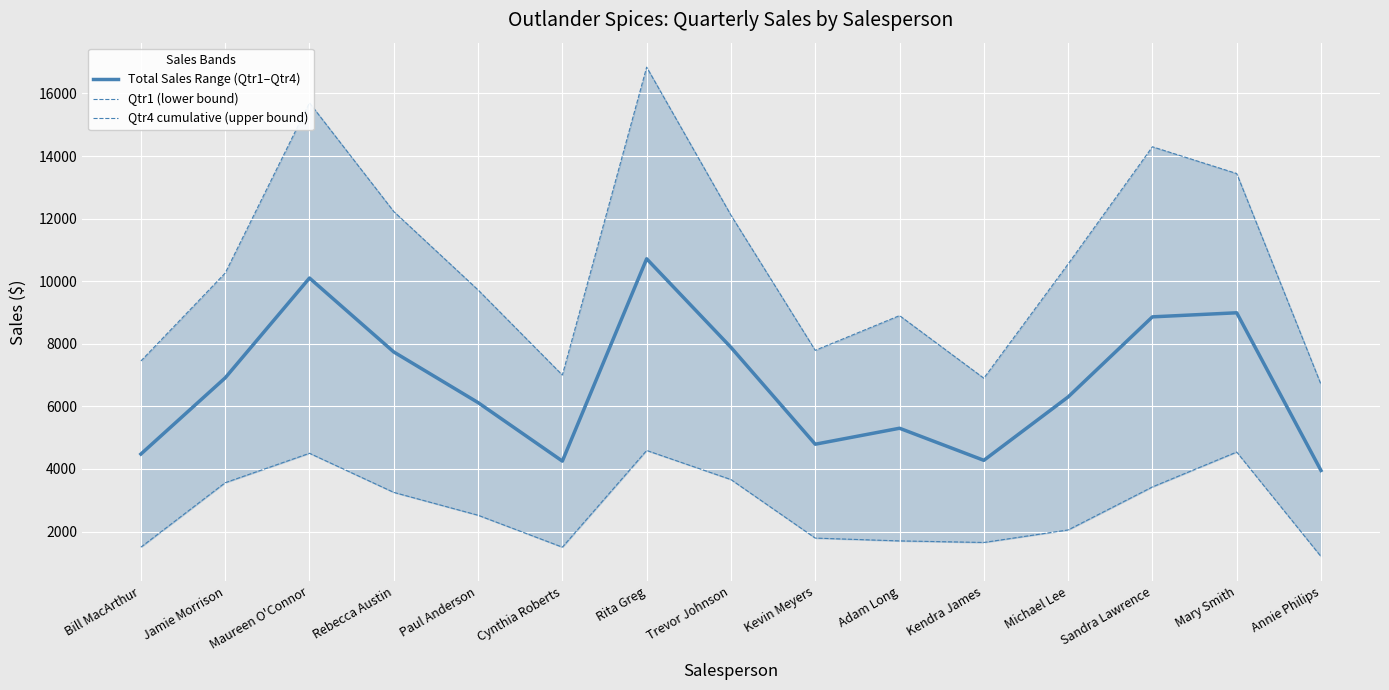

What is the total value across all series at Cynthia Roberts?

12750.0